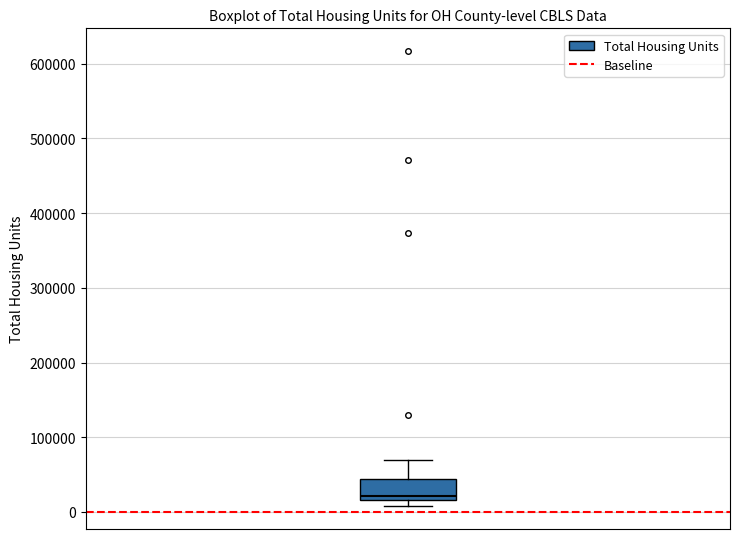

Read this box plot against the y-axis: the position of the median line, the range covered by the box, and the ends of both whiskers. The values are not printed on the chart, so give them approximately, as read against the axis.

median 20000 (just above the box's lower edge), box 20000 to 40000, whiskers 10000 to 70000